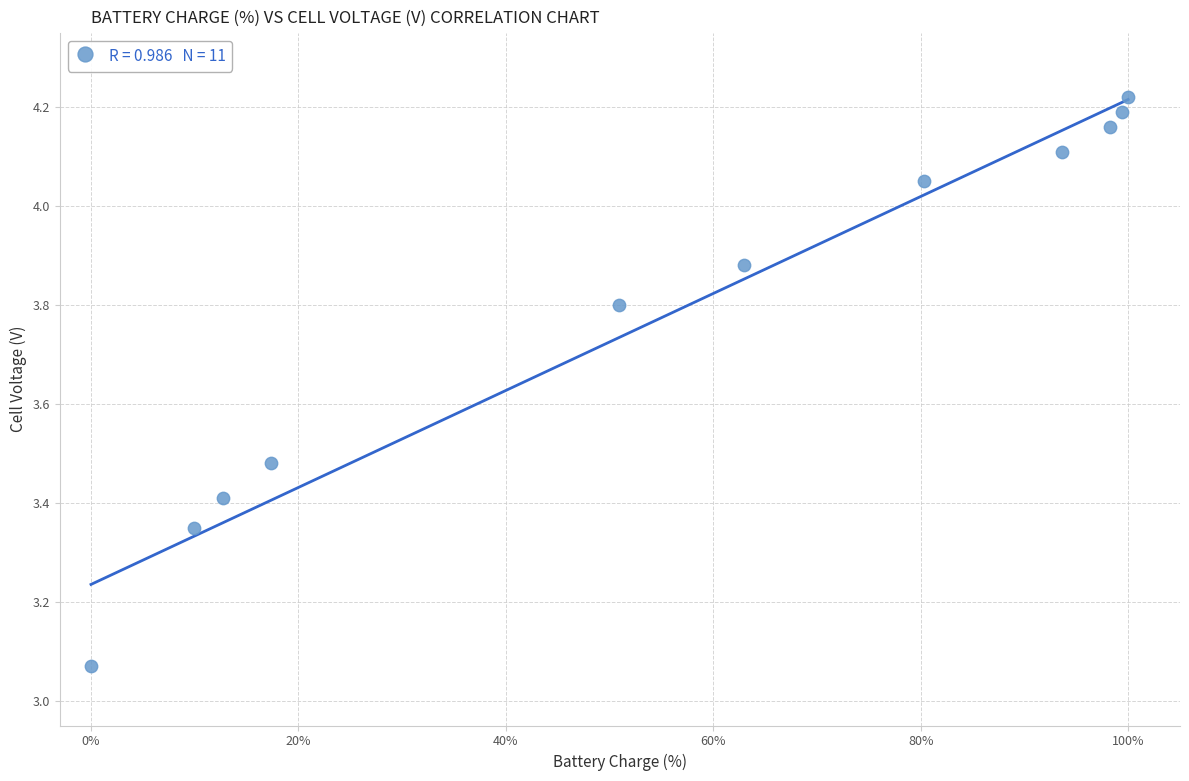

What is the range of X values (max minus min)?

100.0